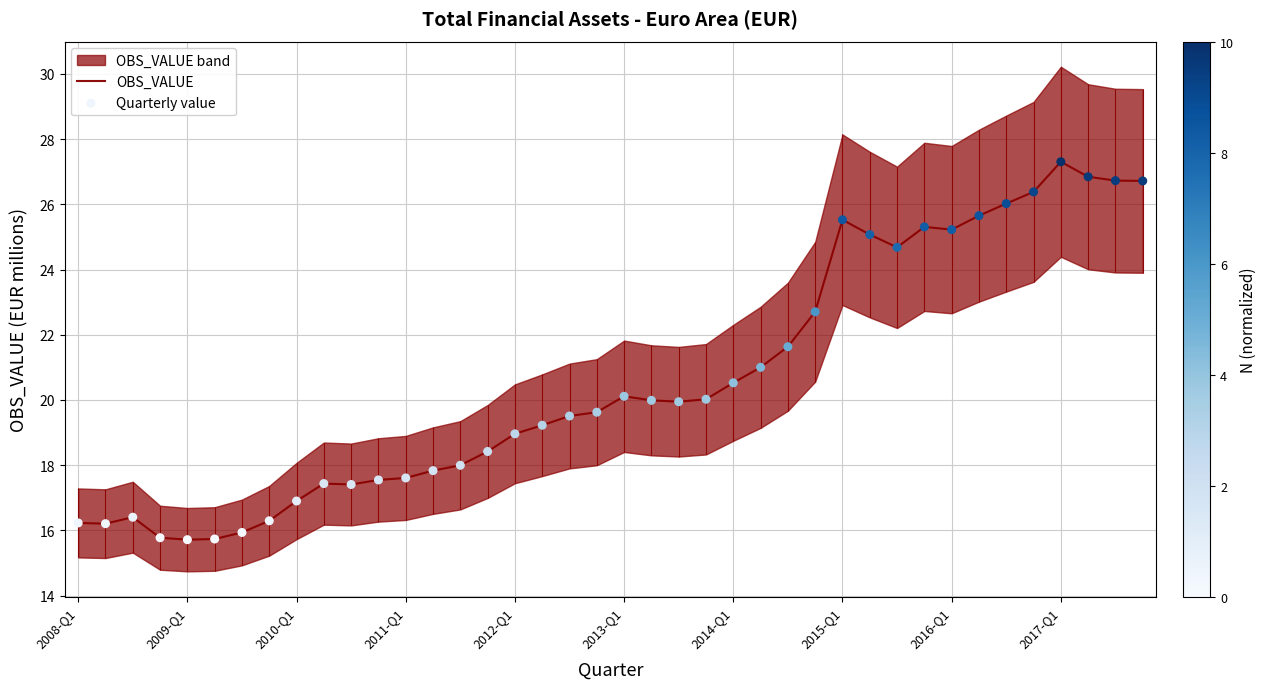

Which series contains the highest Y value?

OBS_VALUE